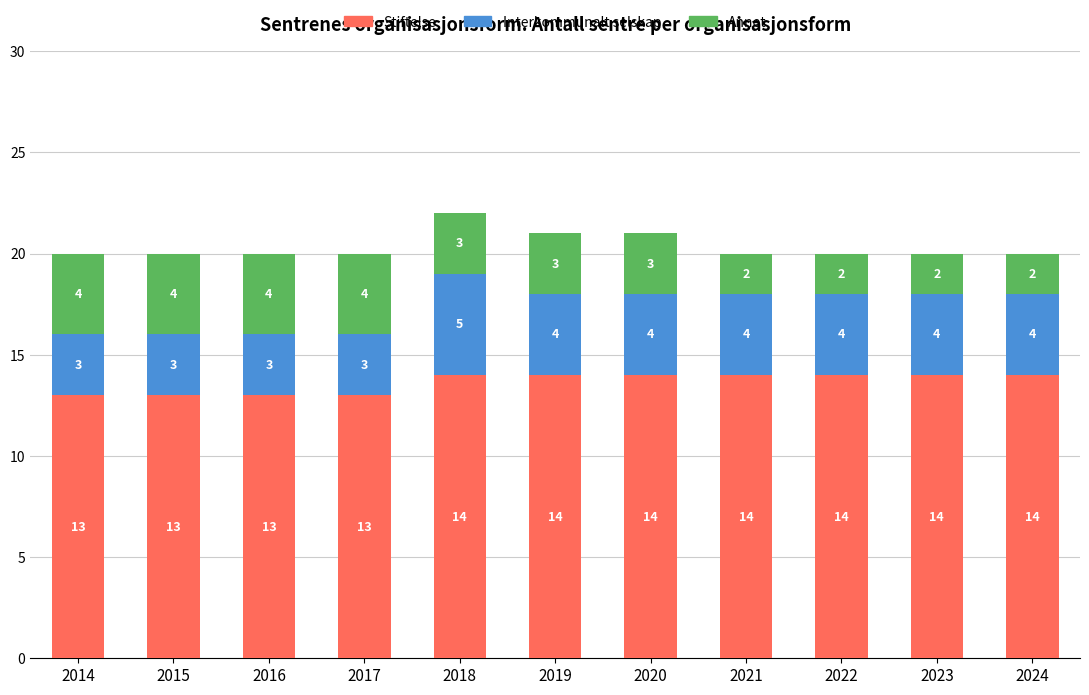

What is the average value of the Stiftelse series?

14